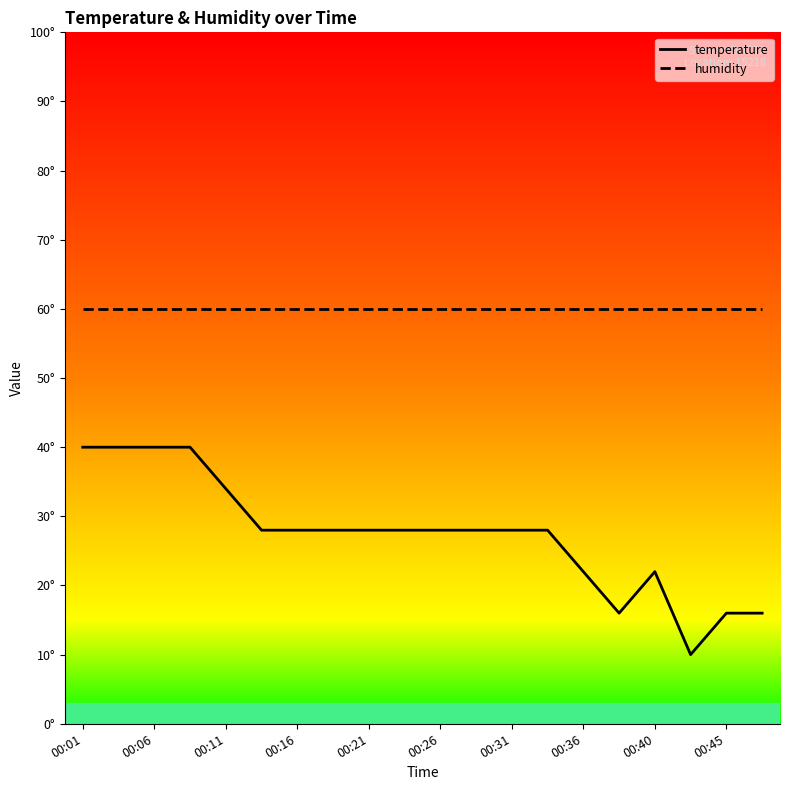

True or false: humidity and temperature cross at least once.

False